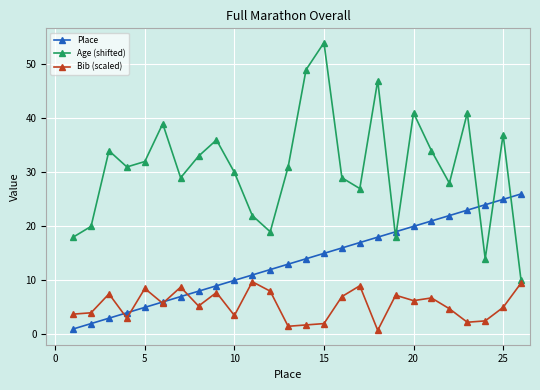

Rank the series by their average value, from highest to lowest.

Age (shifted), Place, Bib (scaled)